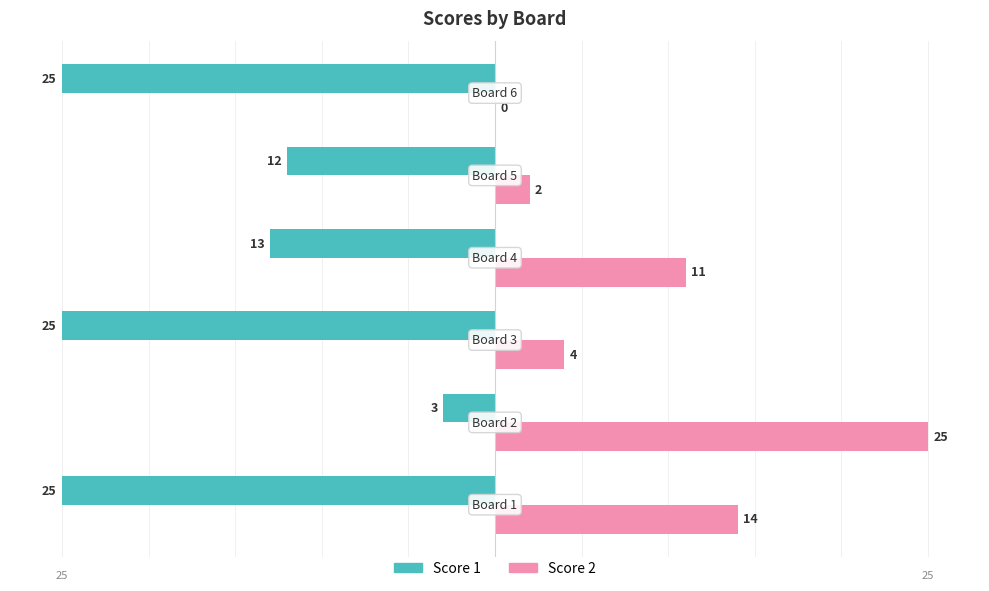

Which series has the largest range (max minus min)?

Score 2